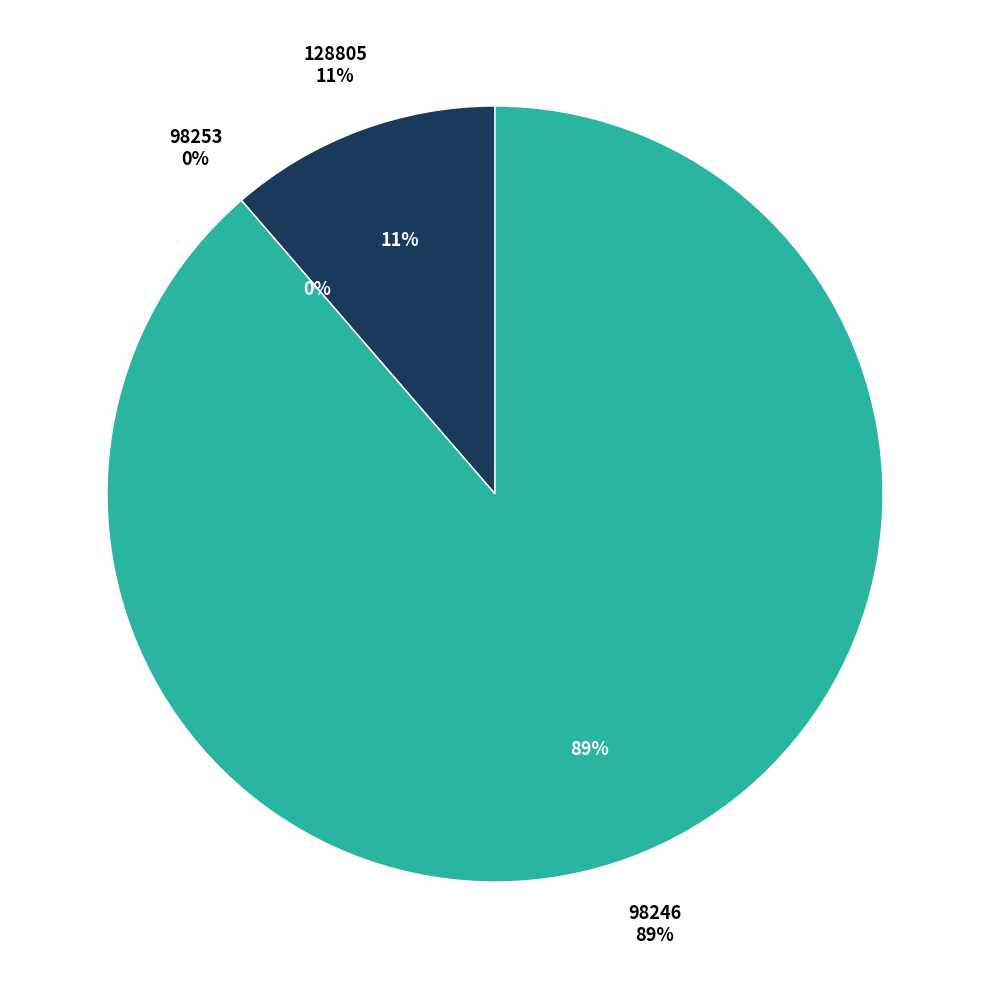

What is the largest slice in the pie chart?

98246